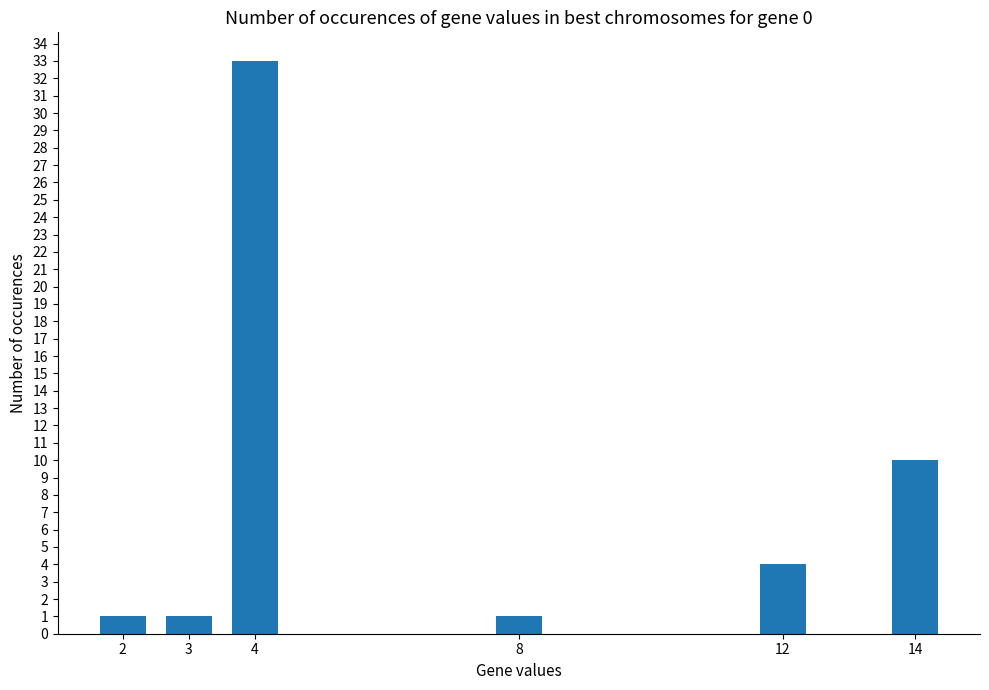

What is the sum of the values at 3 and 14?

11